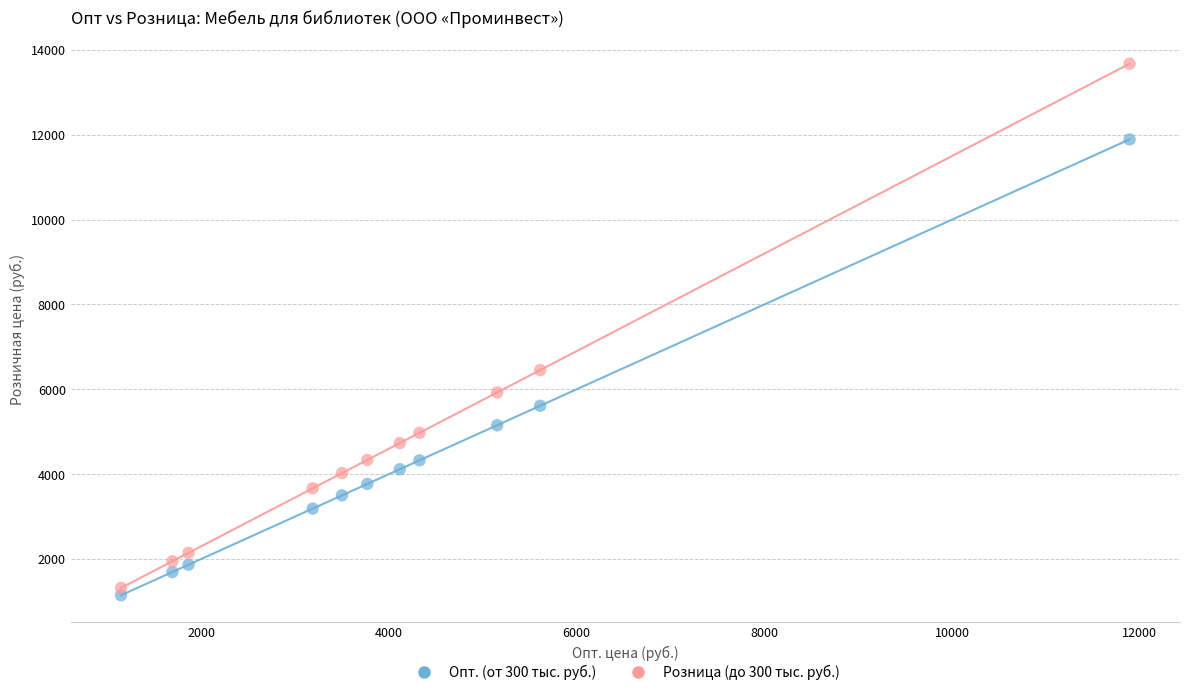

In the Розница (до 300 тыс. руб.) series, what Y value is closest to 7495?

6451.5